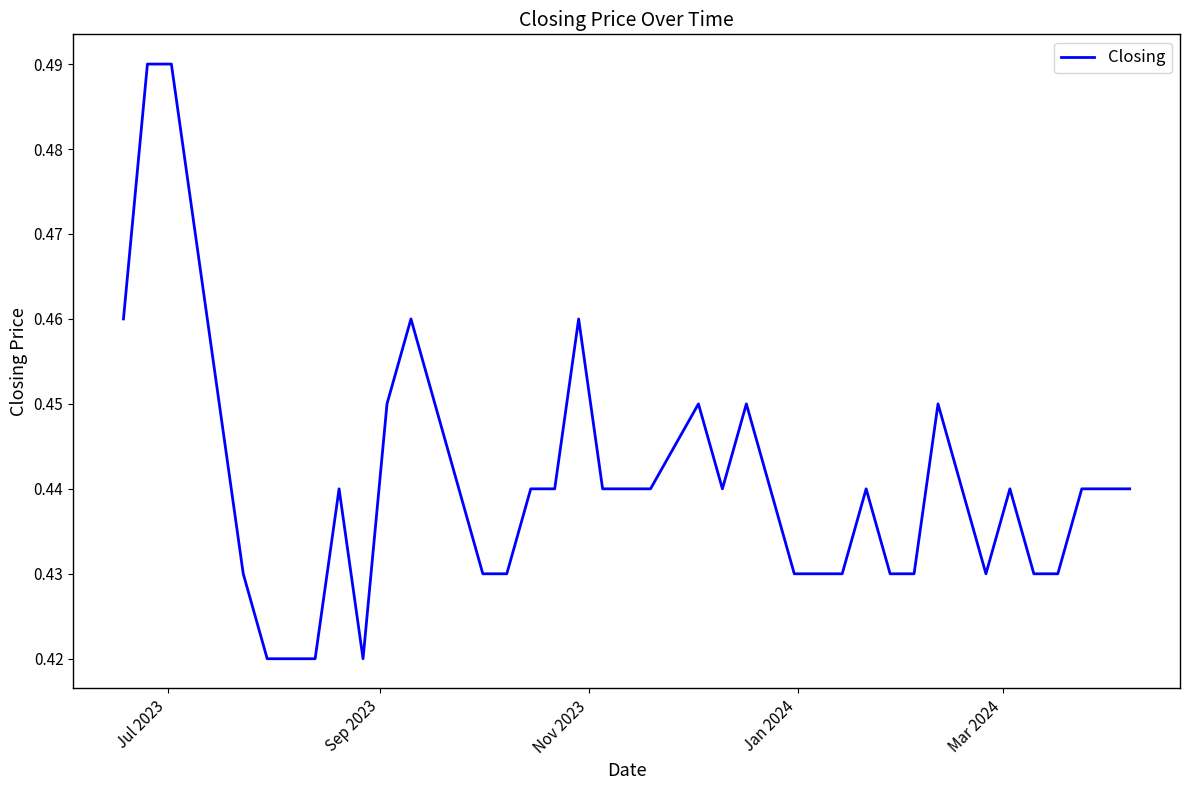

What is the minimum value shown in the chart?

0.4